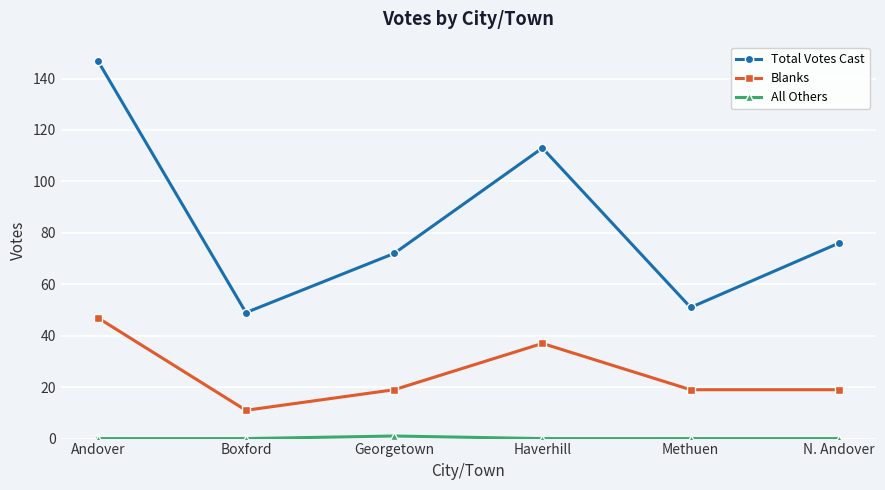

What is the value of the Total Votes Cast point at the 5th from the left?

51